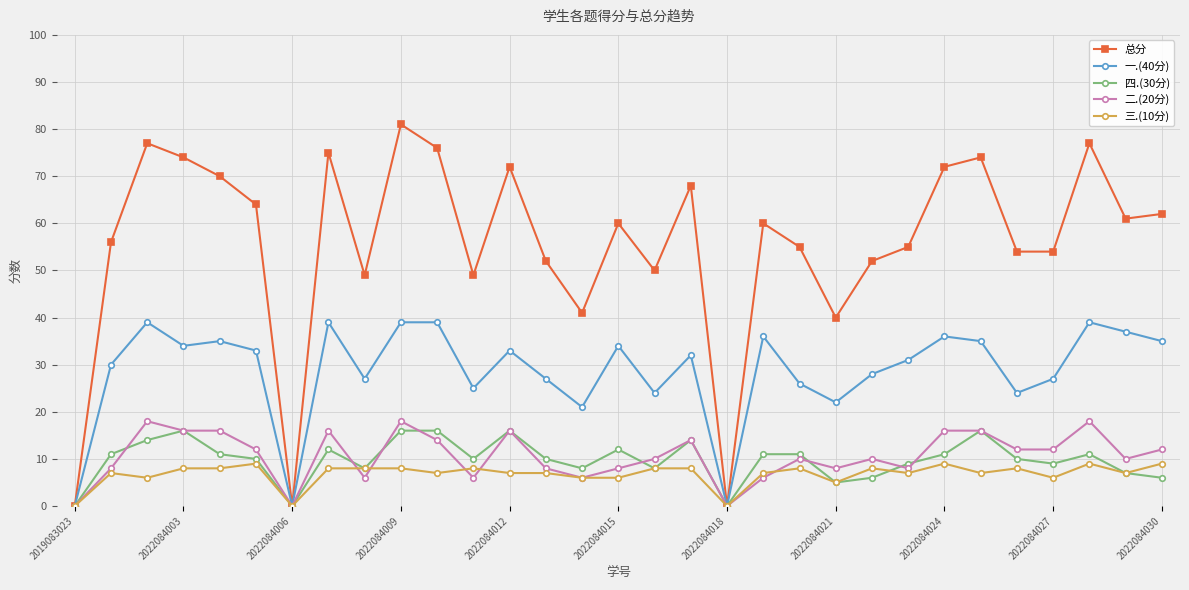

What is the greatest value displayed?

81